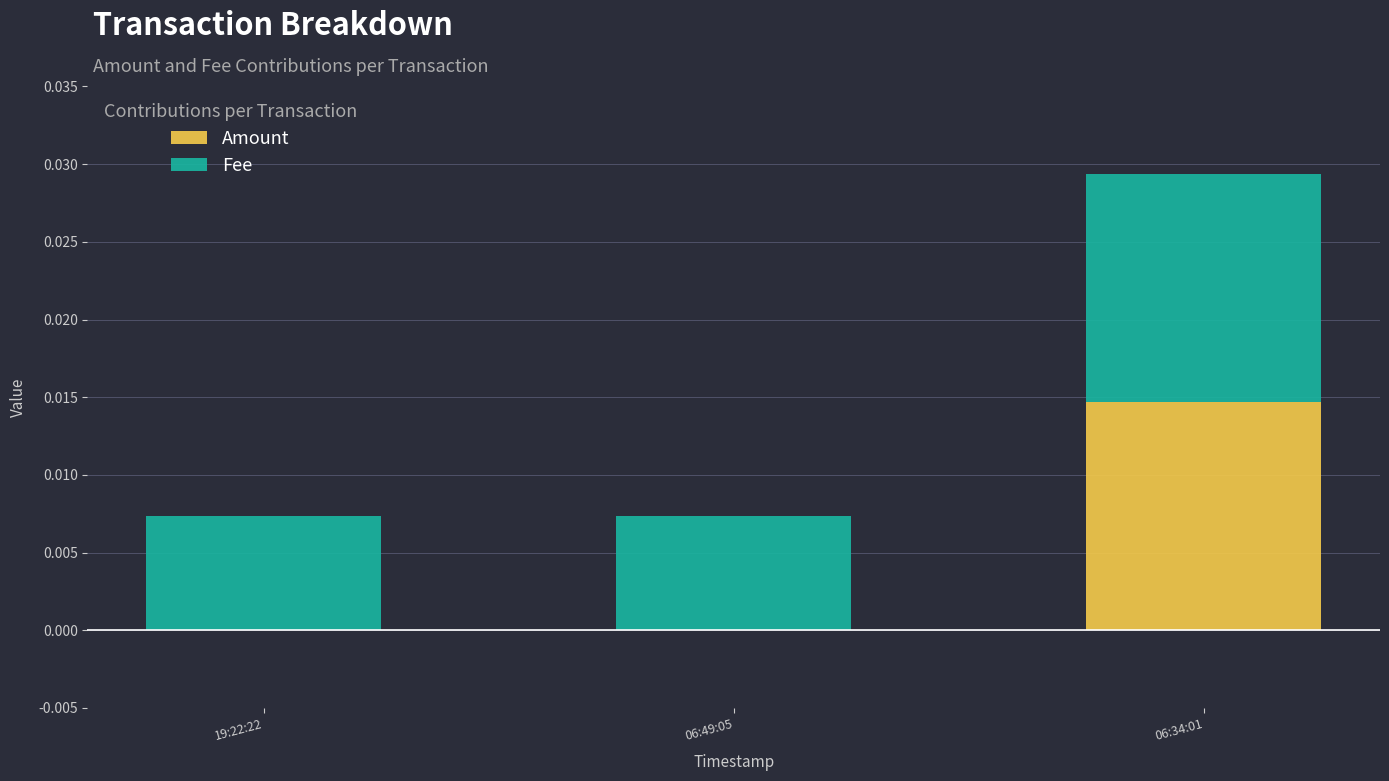

At which category is the sum across all series the highest?

06:34:01